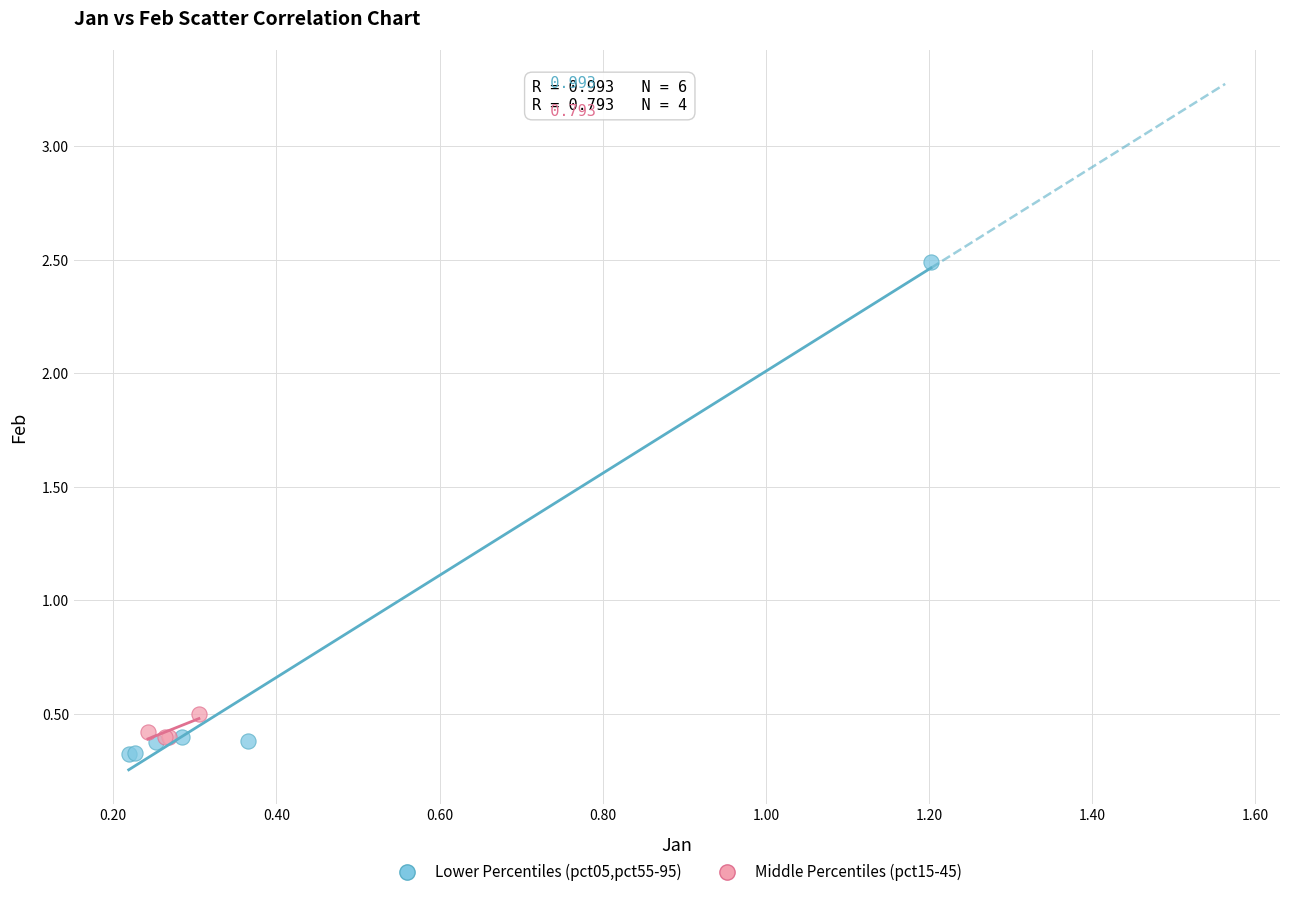

Which series reaches the maximum Y coordinate?

Lower Percentiles (pct05,pct55-95)